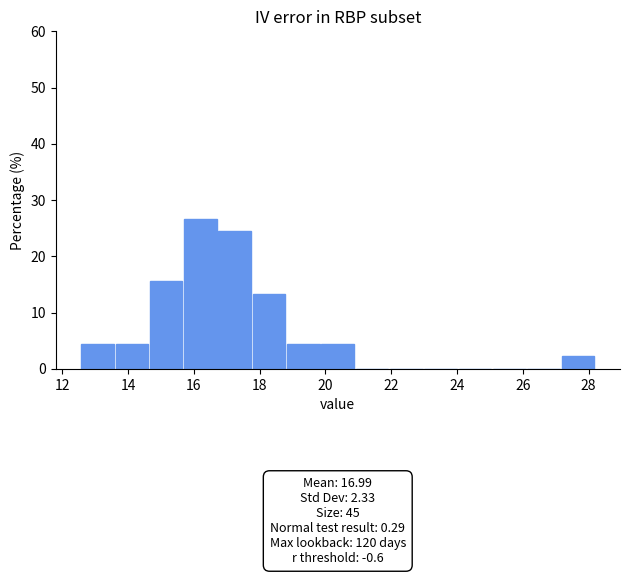

Which range on the x-axis has the tallest bar?

15.8 to 16.8